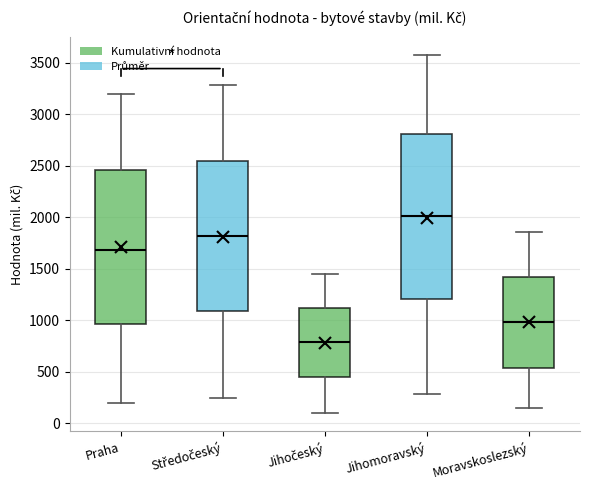

Which box has the lowest median line?

Jihočeský